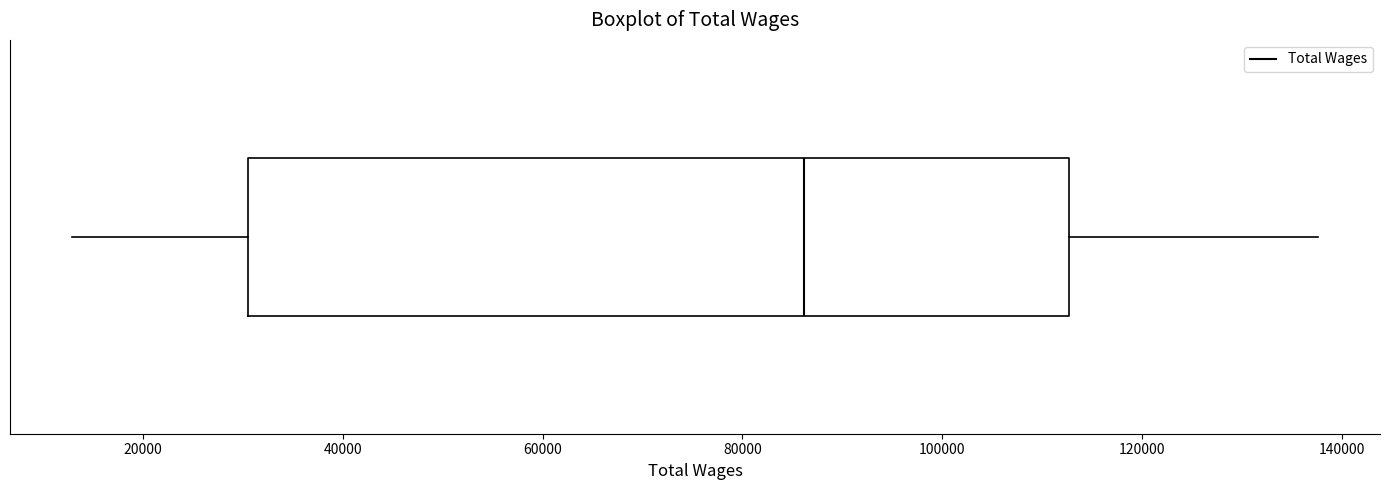

Read this box plot against the x-axis: the position of the median line, the range covered by the box, and the ends of both whiskers. The values are not printed on the chart, so give them approximately, as read against the axis.

median 86000, box 30000 to 112000, whiskers 12000 to 138000